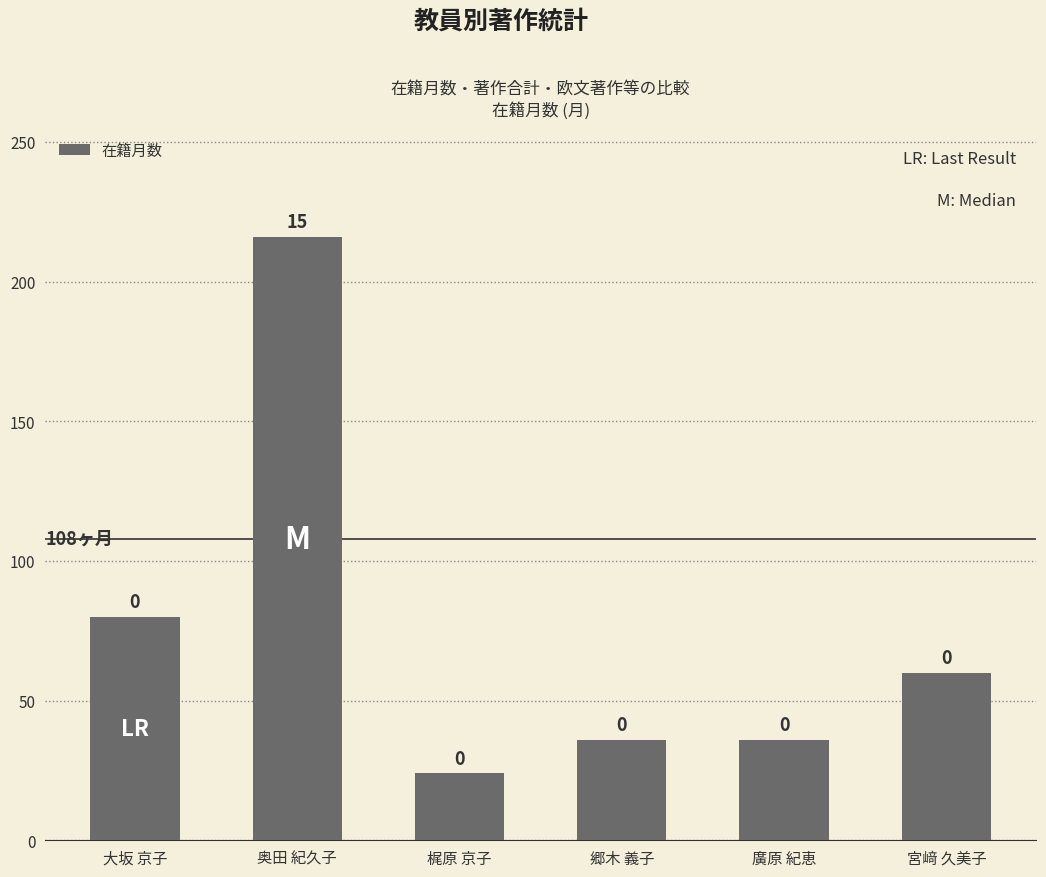

What is the difference between the maximum and second lowest values?

180